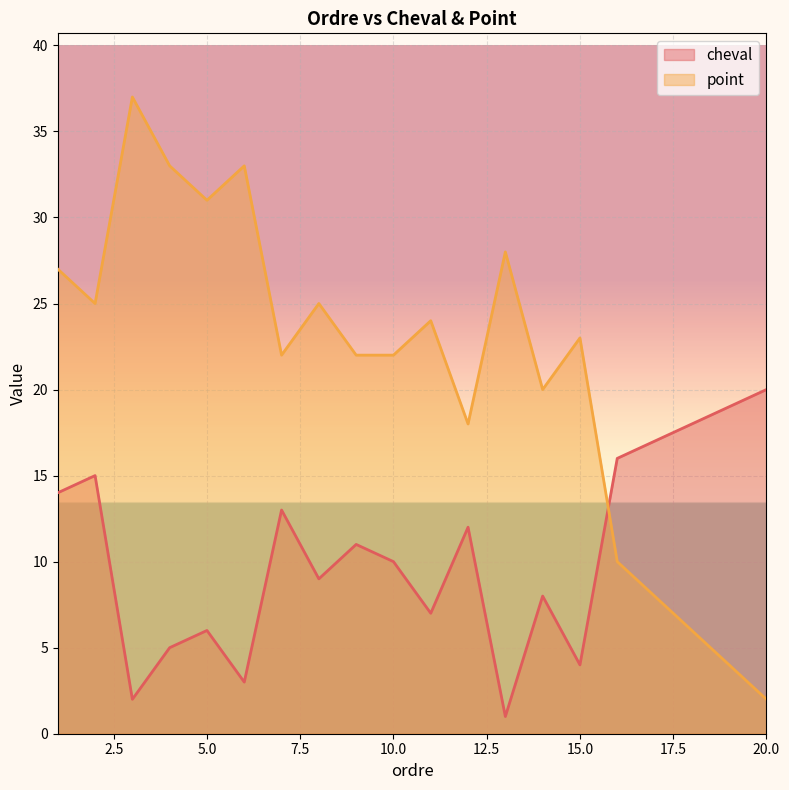

Does the chart display data point markers on the line(s)?

No